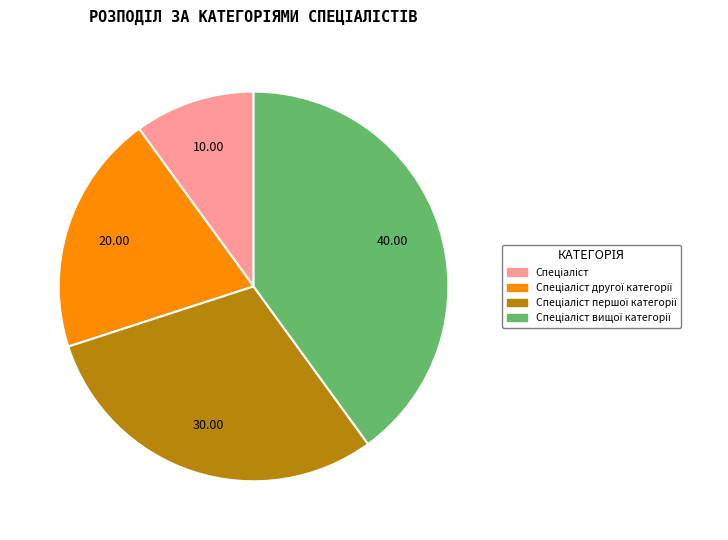

To the nearest percent, what percentage of the pie is Спеціаліст першої категорії?

30%